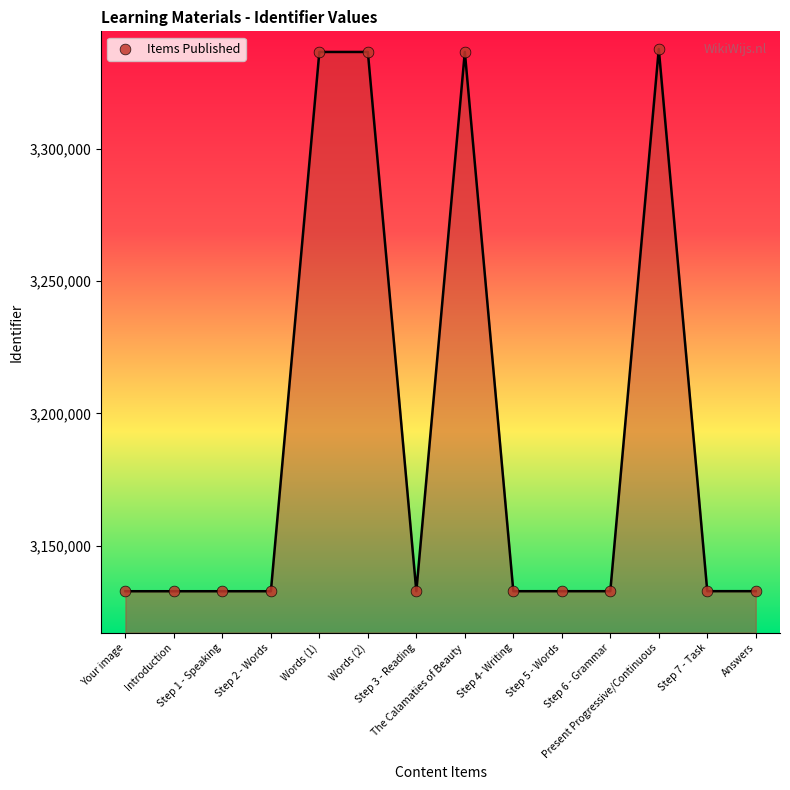

What is the change in value from Words (1) to The Calamaties of Beauty?

+2